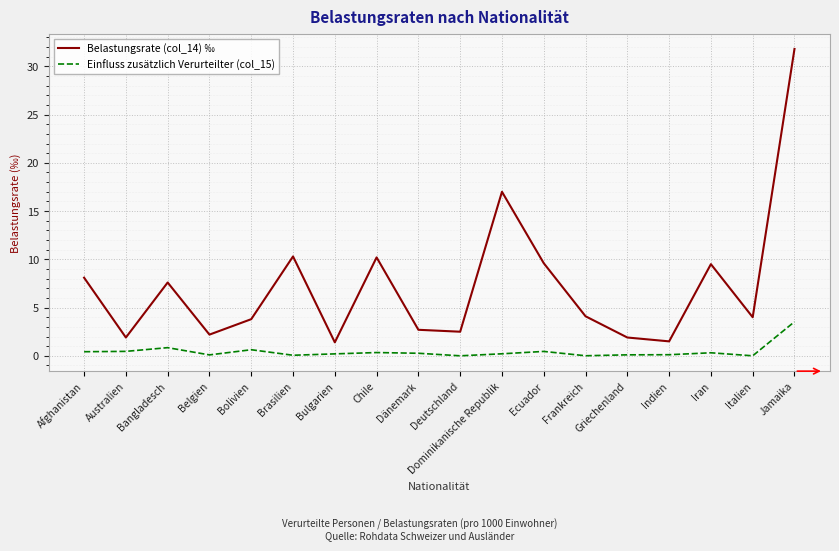

True or false: Belastungsrate (col_14) ‰ and Einfluss zusätzlich Verurteilter (col_15) intersect in this chart.

False